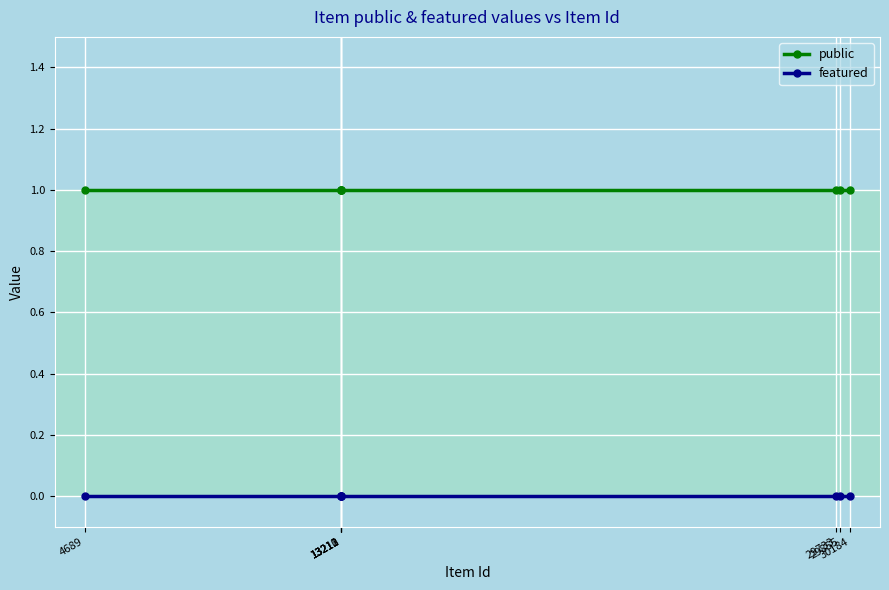

Which series has the largest total across all categories?

public